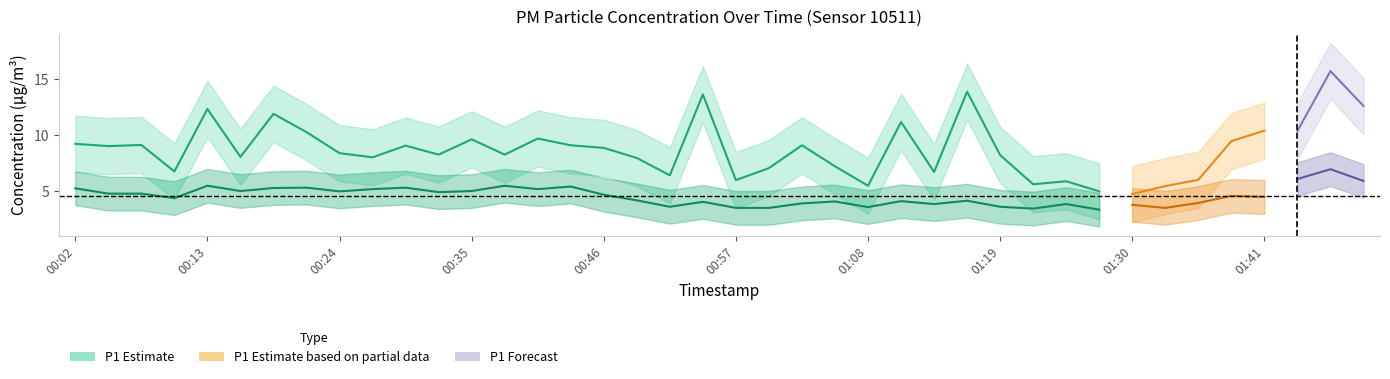

Is this an area chart (filled region under the line)?

No